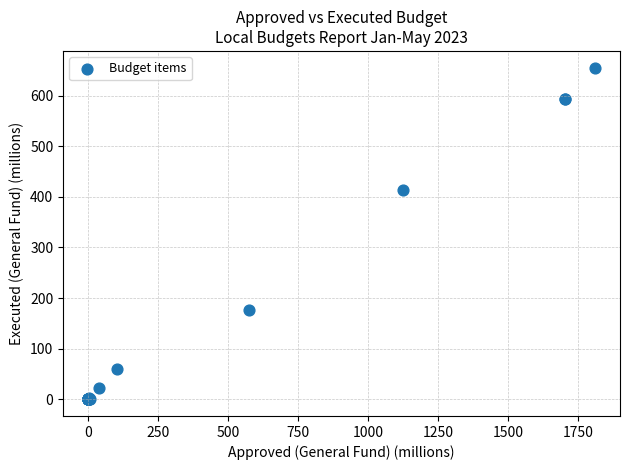

What Y value in the scatter plot is closest to 327?

413.7